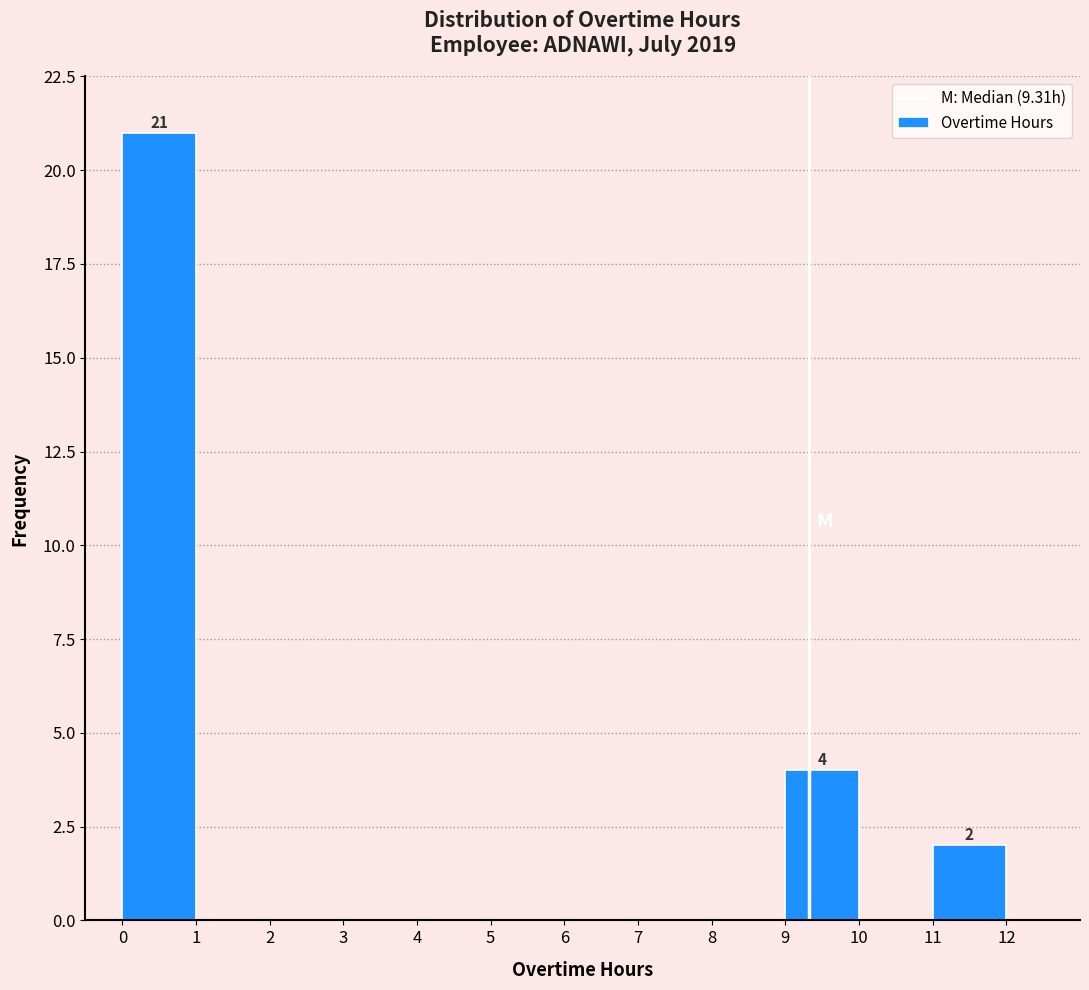

Which range on the x-axis has the tallest bar?

0 to 1